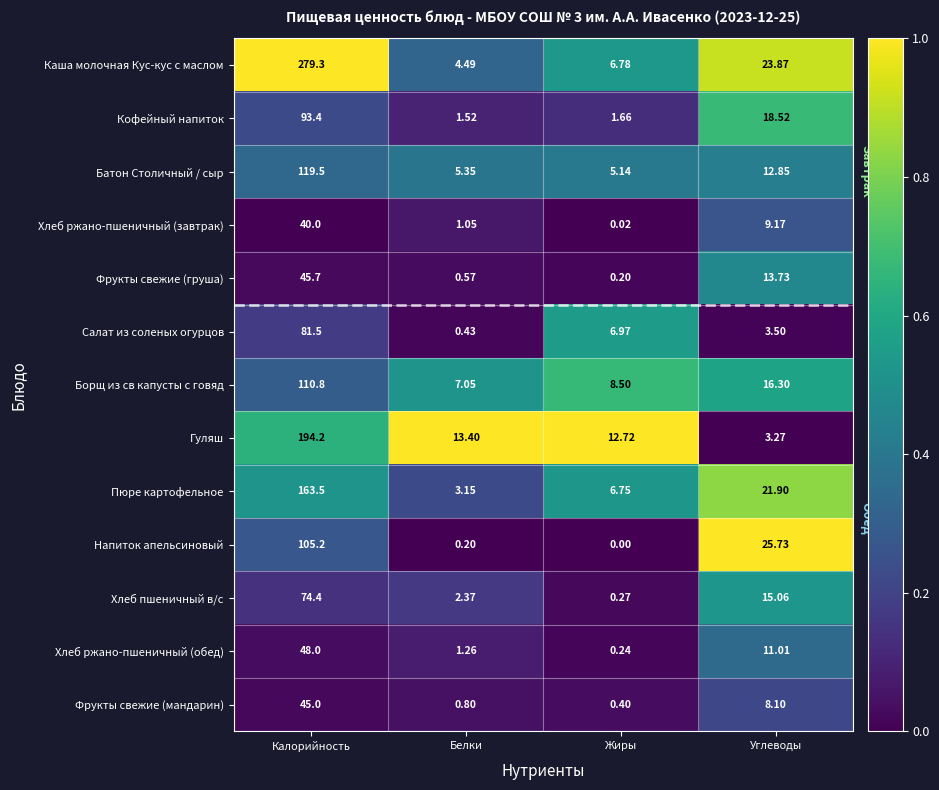

At Калорийность, list the series in order from largest to smallest.

Каша молочная Кус-кус с маслом, Гуляш, Пюре картофельное, Батон Столичный / сыр, Борщ из св капусты с говяд, Напиток апельсиновый, Кофейный напиток, Салат из соленых огурцов, Хлеб пшеничный в/с, Хлеб ржано-пшеничный (обед), Фрукты свежие (груша), Фрукты свежие (мандарин), Хлеб ржано-пшеничный (завтрак)